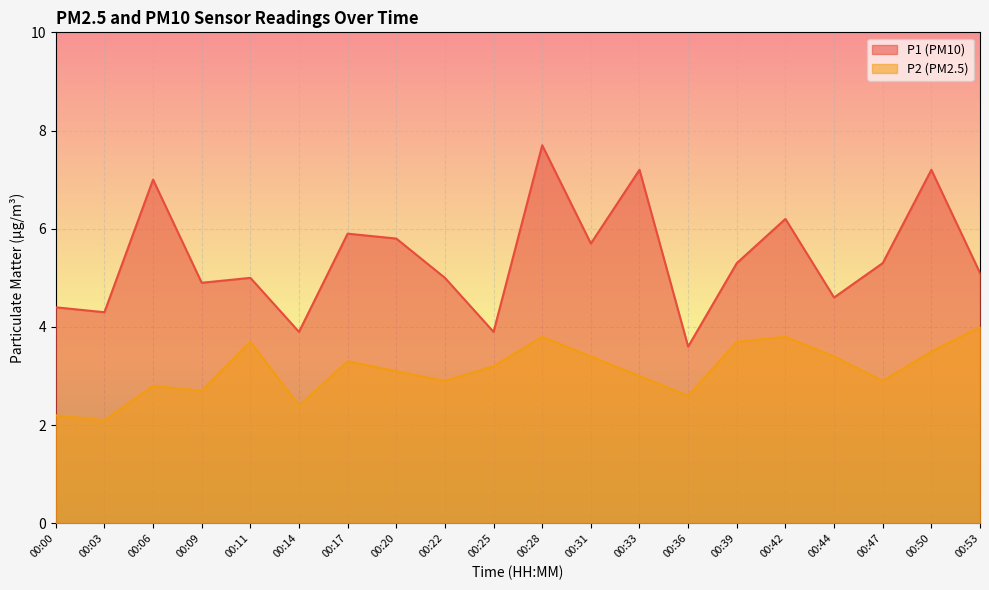

Which has a higher value, 00:28 or 00:44?

00:28